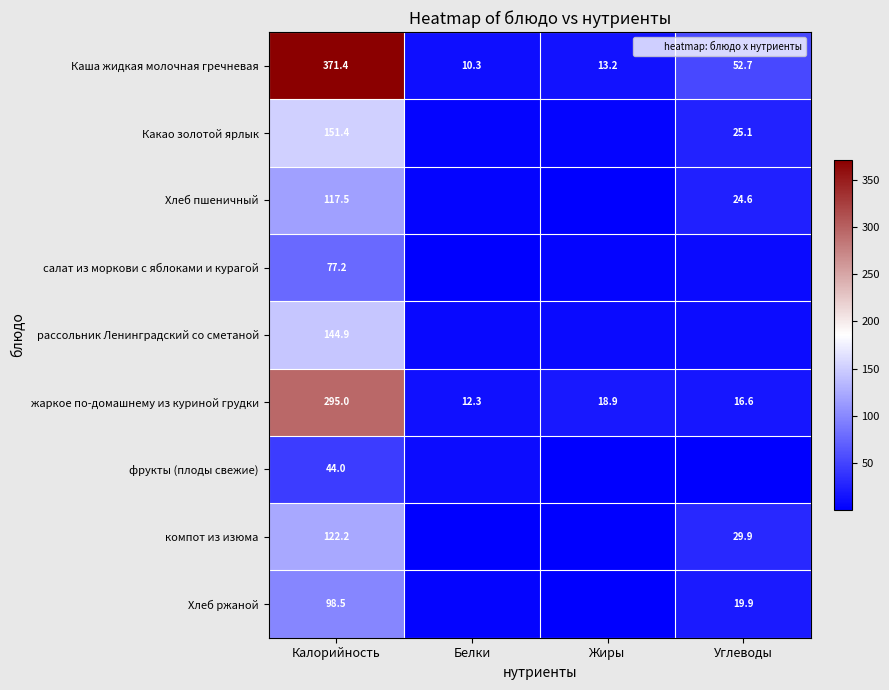

Between Жиры and Углеводы, which is larger?

Углеводы